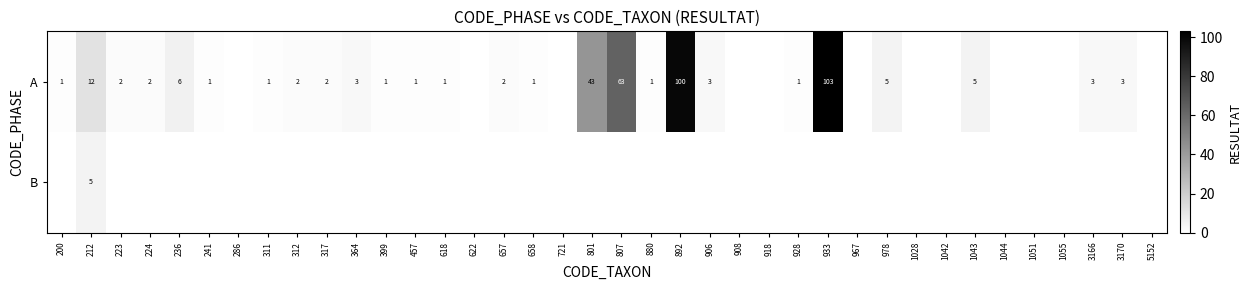

The value of A at 224 is 3. True or false?

False